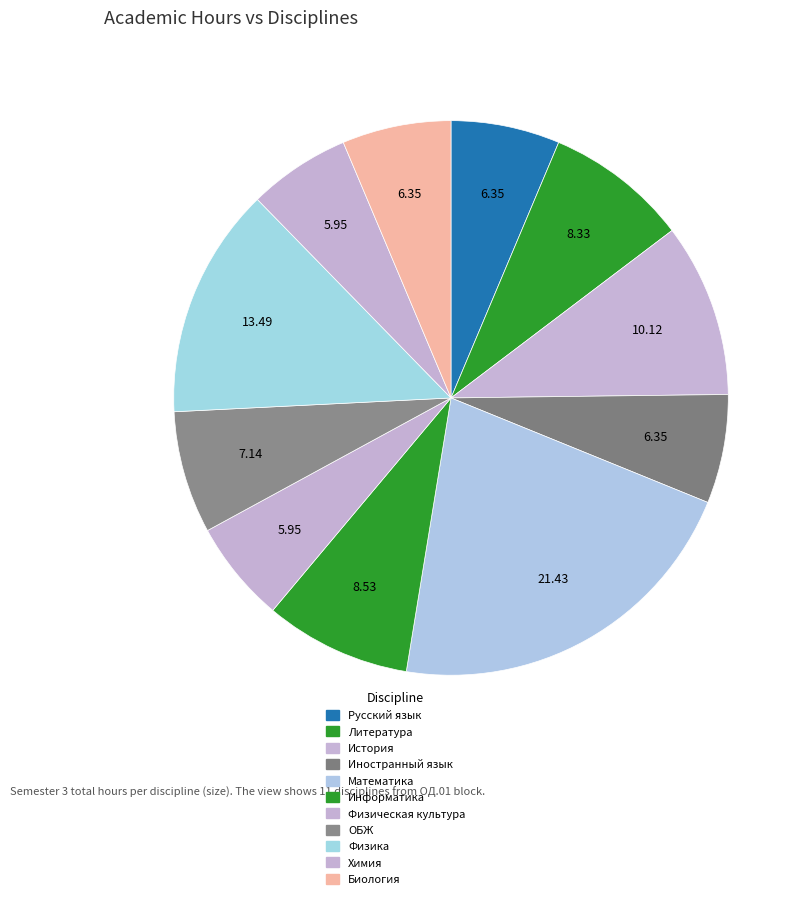

To the nearest percent, what percentage of the pie is Биология?

6%